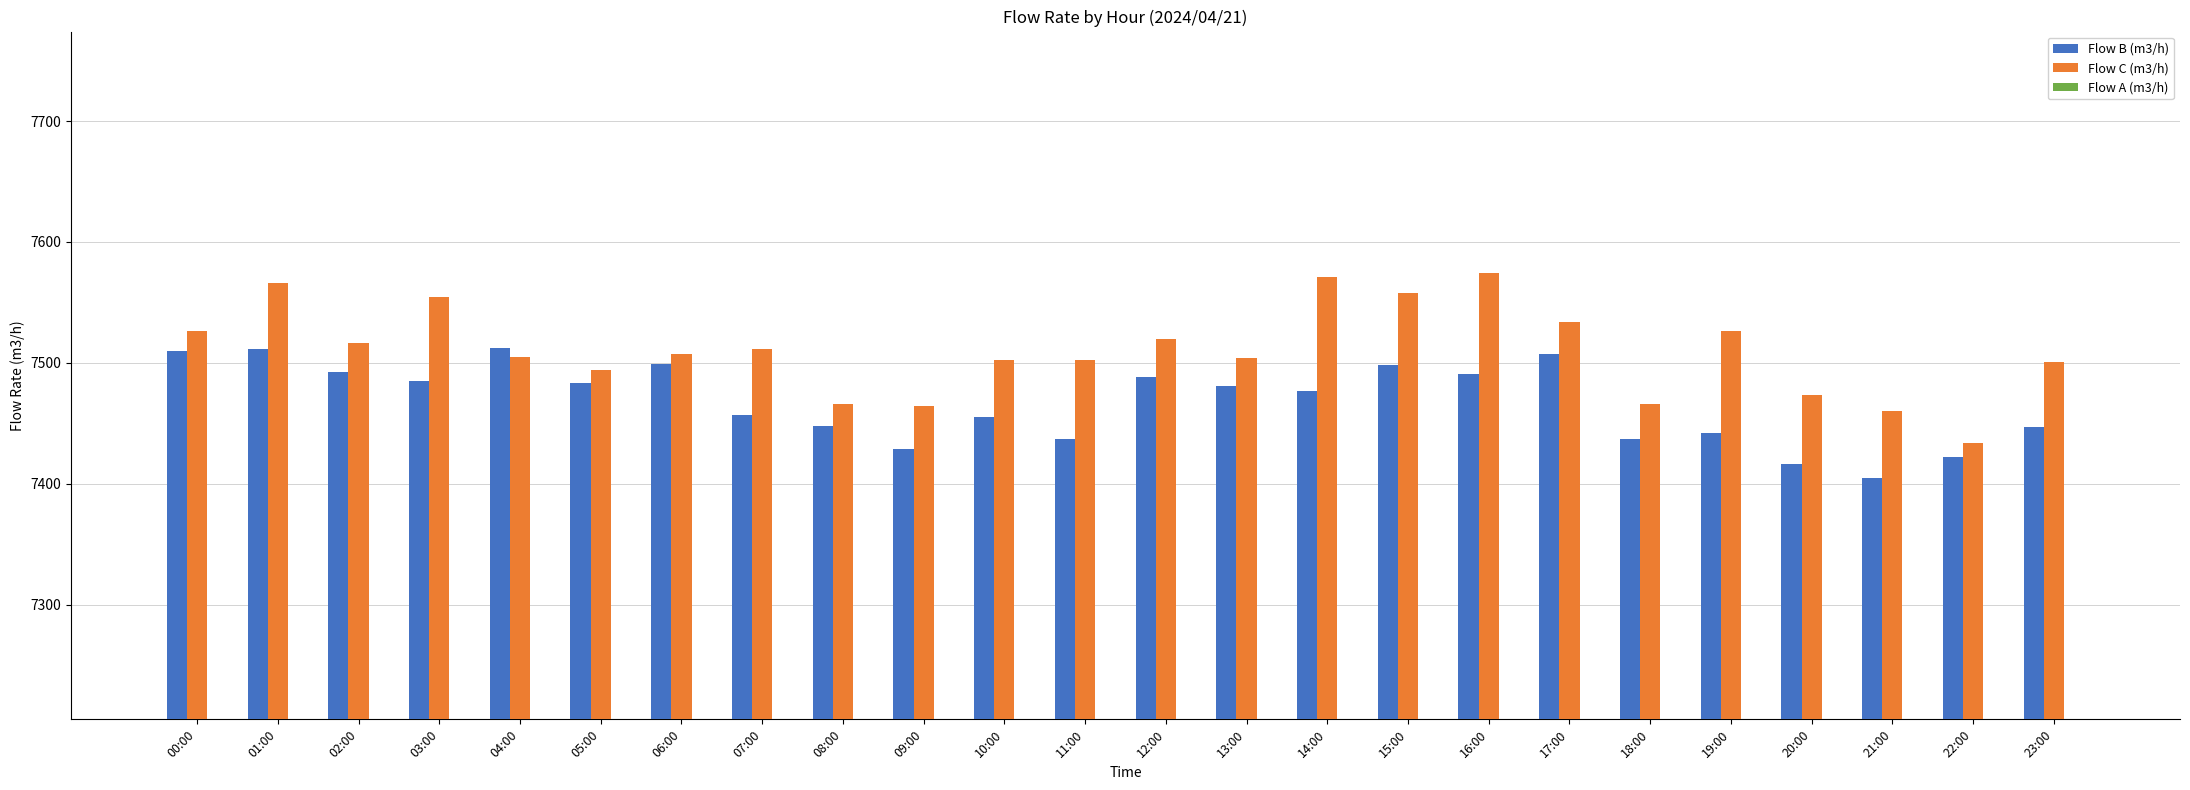

What is the difference between the highest and lowest values at 05:00?

11